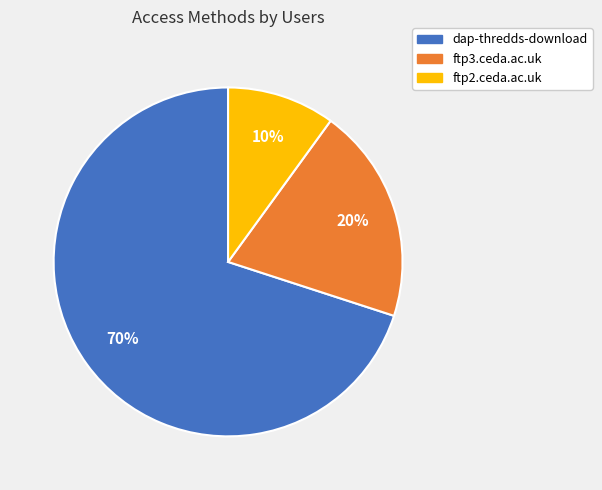

Count the number of slices in the pie.

3